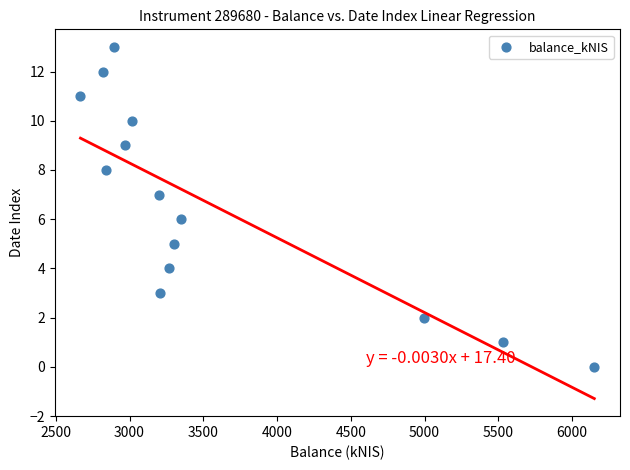

What is the range of Y values (max minus min)?

13